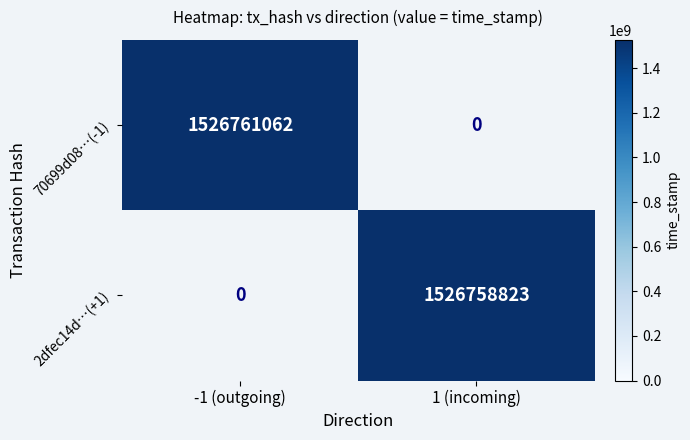

The 70699d08…(-1) series shows 2649887438.2 at -1 (outgoing). True or false?

False